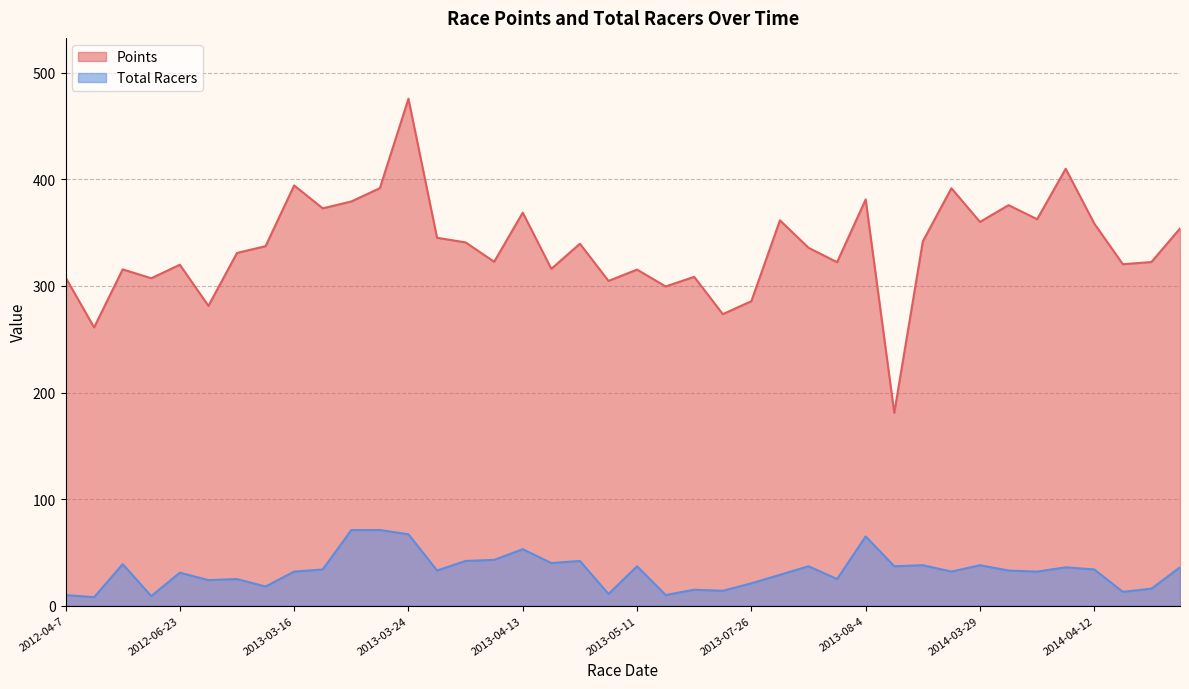

True or false: Points has a value of 300.1 at 2013-03-24.

False